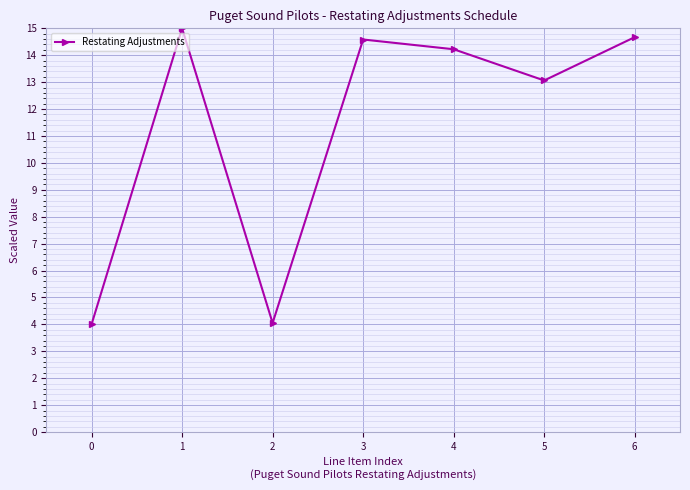

How many lines are shown in the chart?

1